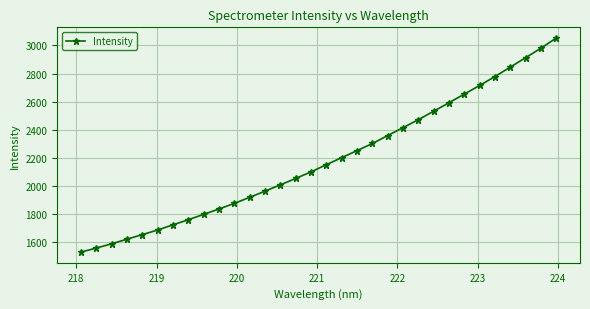

How many values are below 2152?

16